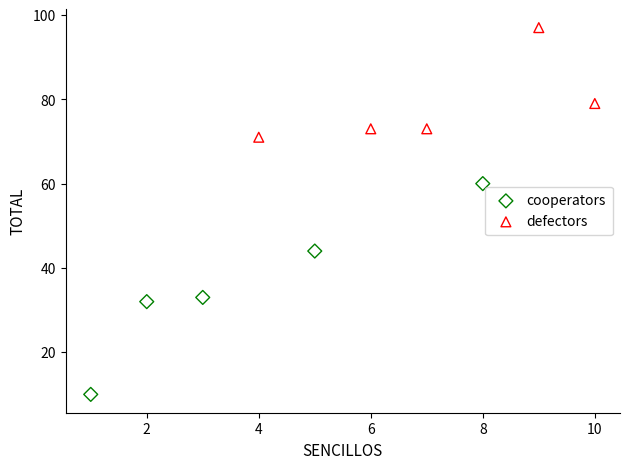

Which series reaches the maximum Y coordinate?

defectors